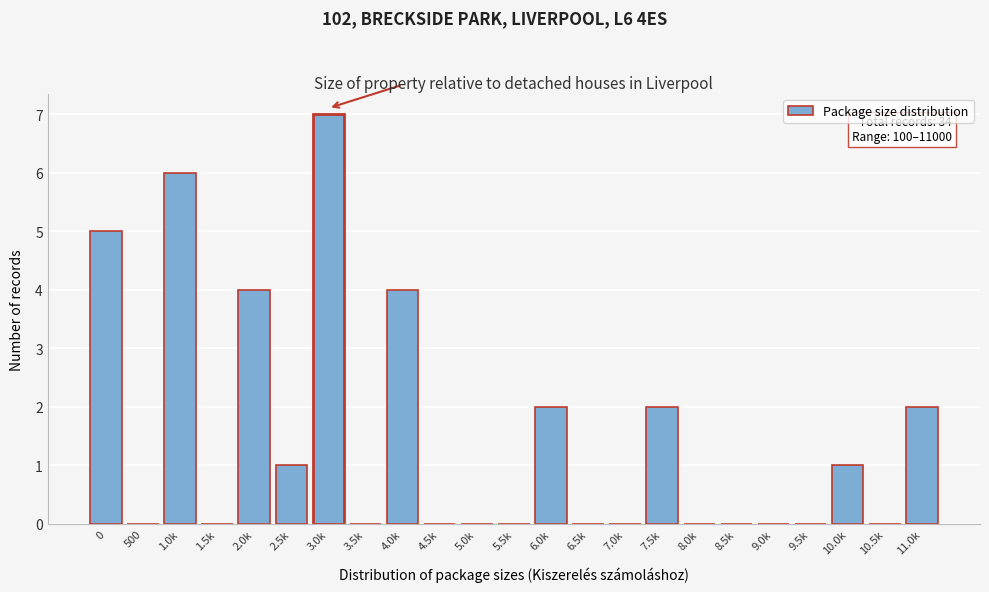

Reading left to right, transcribe all the data shown in this chart.

0=5	500=0	1.0k=6	1.5k=0	2.0k=4	2.5k=1	3.0k=7	3.5k=0	4.0k=4	4.5k=0	5.0k=0	5.5k=0	6.0k=2	6.5k=0	7.0k=0	7.5k=2	8.0k=0	8.5k=0	9.0k=0	9.5k=0	10.0k=1	10.5k=0	11.0k=2